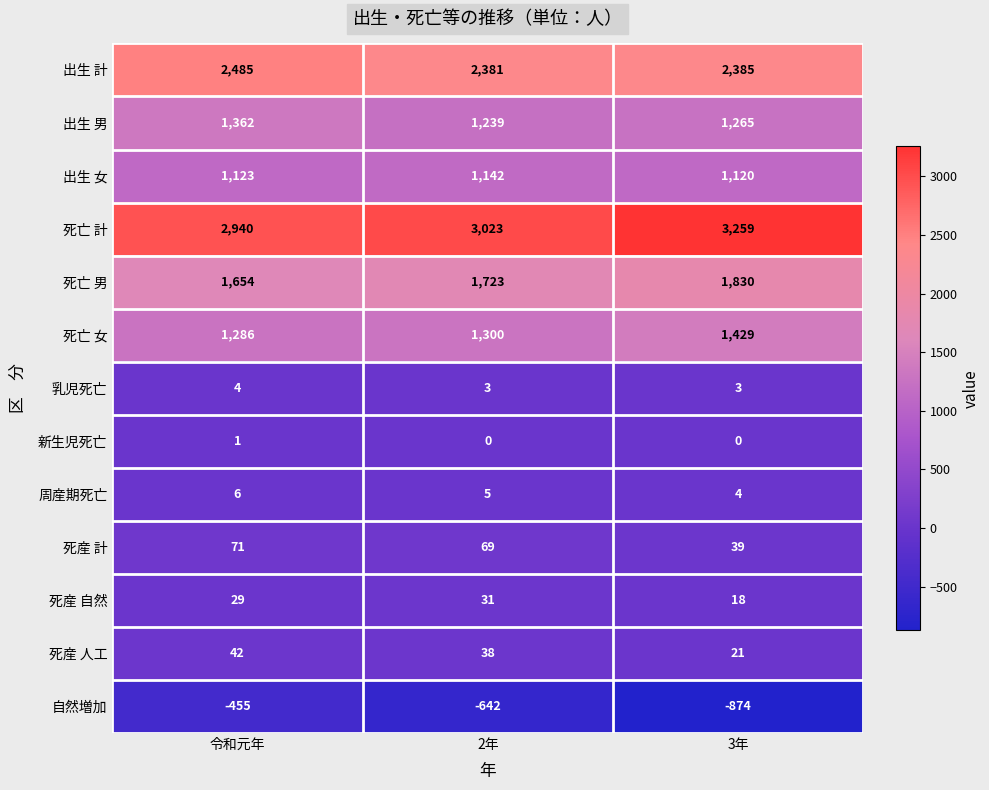

The value of 新生児死亡 at 3年 is 0. True or false?

True